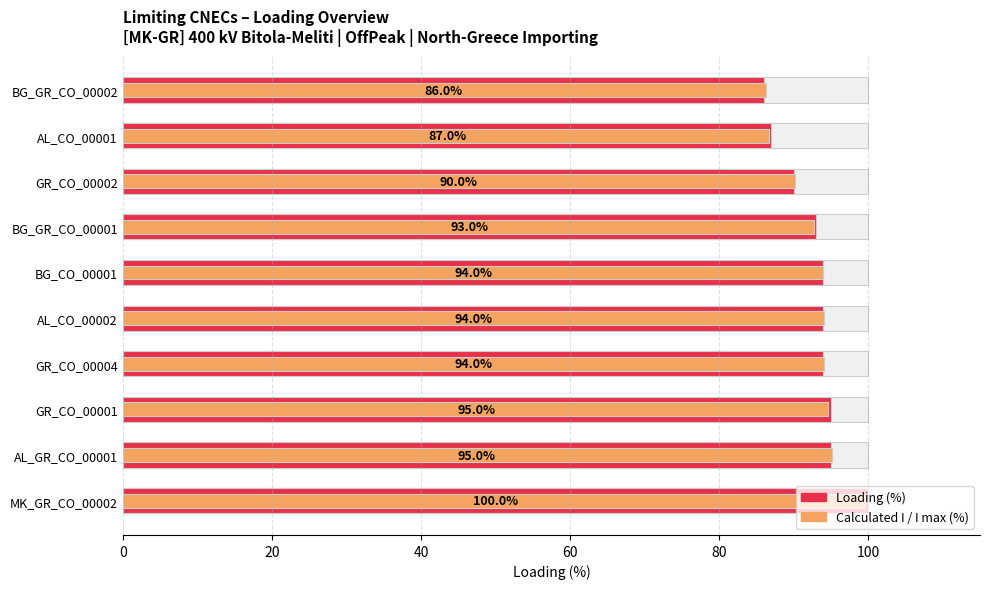

Is the value of Calculated I / I max (%) at BG_GR_CO_00002 greater than the value of Loading (%) at BG_GR_CO_00002?

Yes